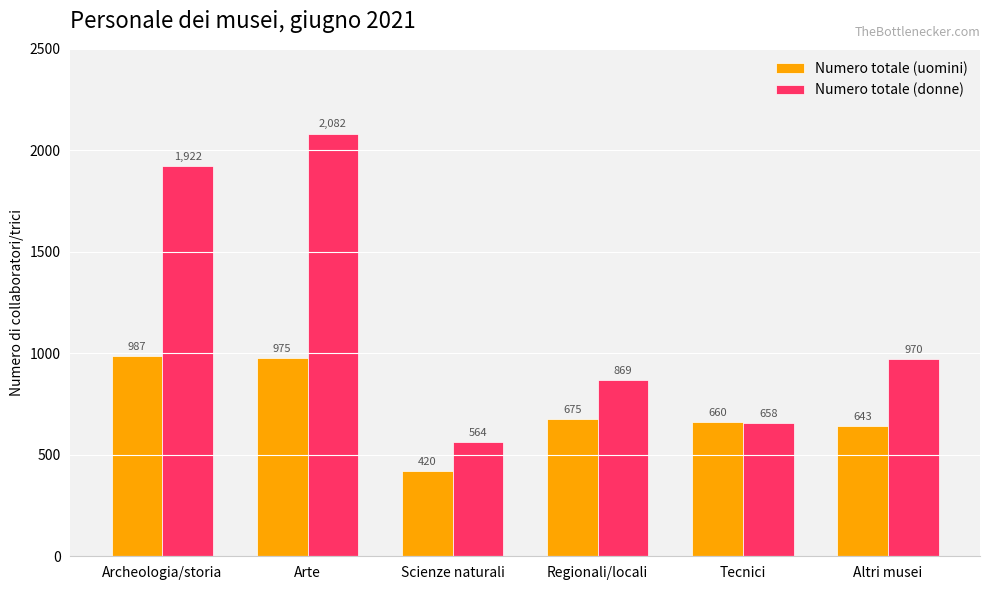

What is the difference between the maximum and minimum values in the Numero totale (donne) series?

1518.6